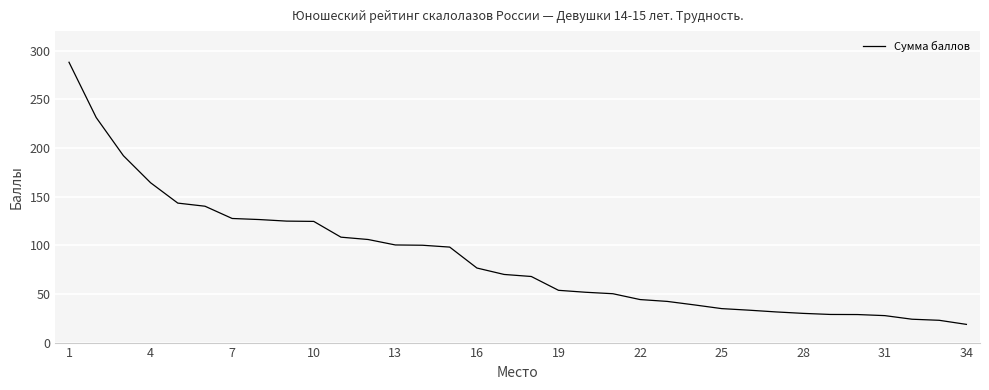

What is the difference between the maximum and minimum values?

269.3